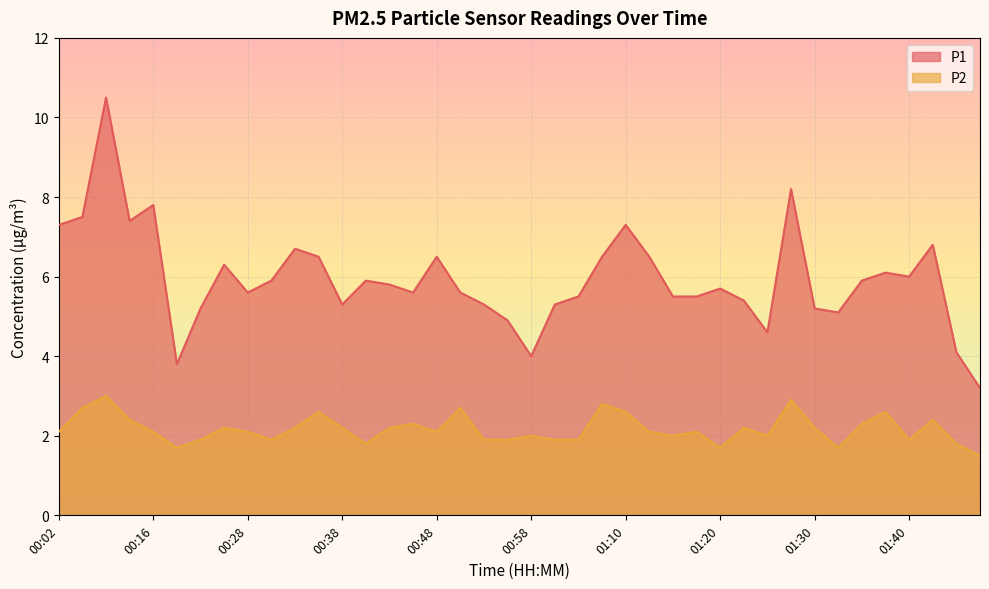

Which series has the largest range (max minus min)?

P1